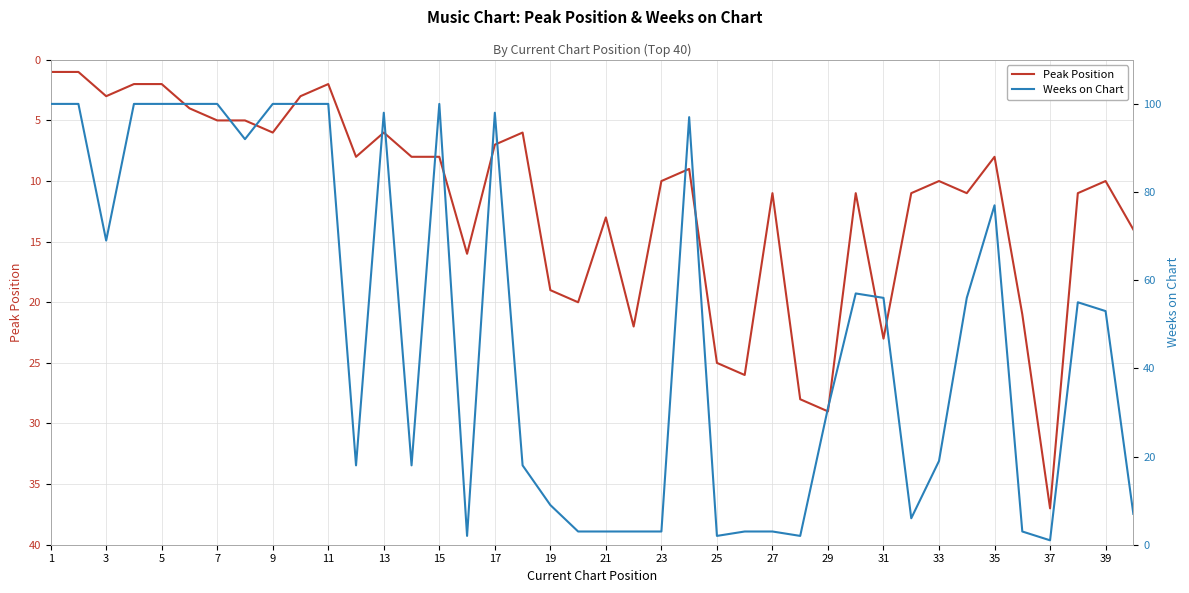

How many data points in Peak Position are above 10?

18